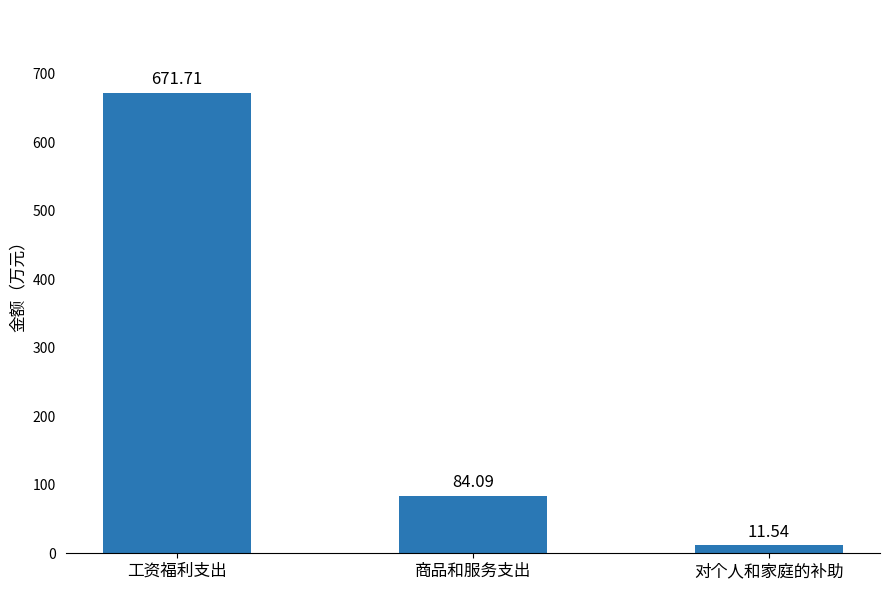

Reading left to right, transcribe all the data shown in this chart.

工资福利支出=671.7	商品和服务支出=84.1	对个人和家庭的补助=11.5